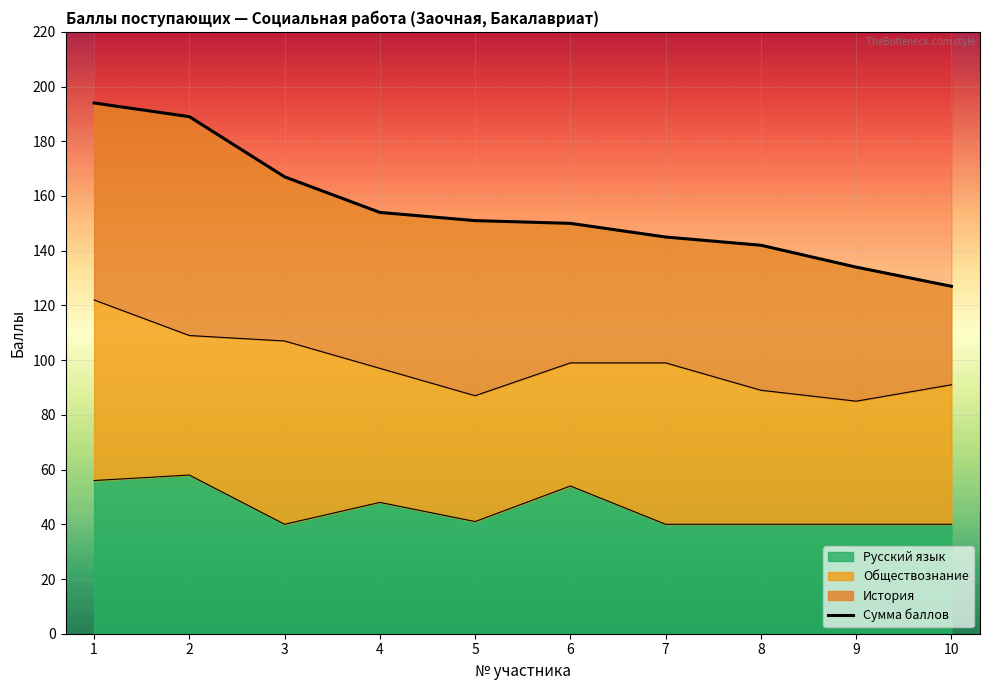

What is the sum of all values?

1553